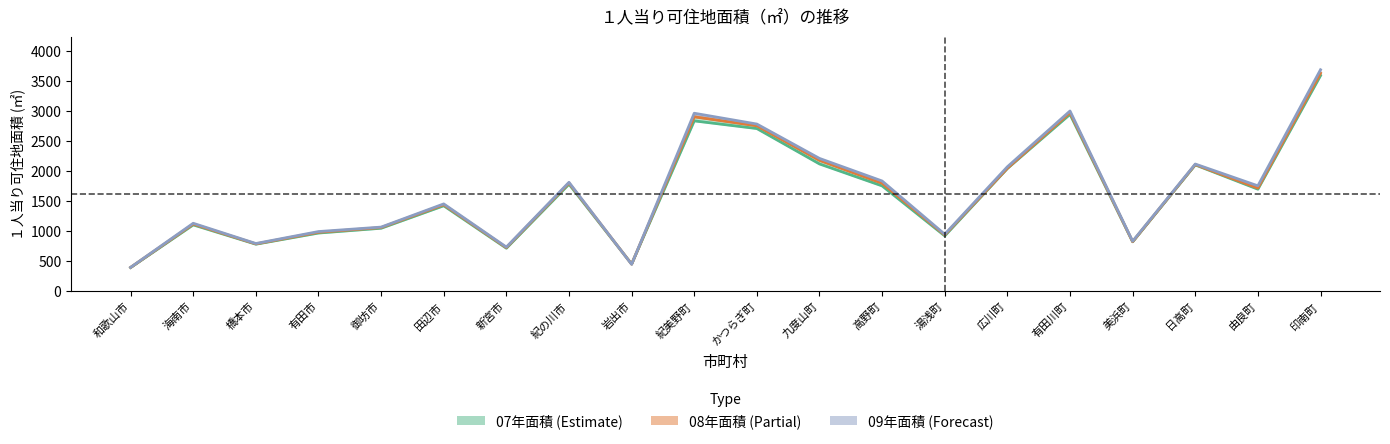

Reading left to right, list all the values displayed in this chart.

07年順位: 和歌山市=393.0	海南市=1104.0	橋本市=782.0	有田市=968.0	御坊市=1048.0	田辺市=1423.0	新宮市=715.0	紀の川市=1782.0	岩出市=452.0	紀美野町=2838.0	かつらぎ町=2710.0	九度山町=2120.0	高野町=1754.0	湯浅町=921.0	広川町=2045.0	有田川町=2947.0	美浜町=822.0	日高町=2104.0	由良町=1699.0	印南町=3593.0
08年順位: 和歌山市=394.5	海南市=1117.8	橋本市=787.4	有田市=980.7	御坊市=1059.6	田辺市=1440.0	新宮市=725.5	紀の川市=1801.8	岩出市=450.1	紀美野町=2905.1	かつらぎ町=2755.8	九度山町=2179.1	高野町=1798.2	湯浅町=936.6	広川町=2048.9	有田川町=2975.5	美浜町=824.4	日高町=2109.7	由良町=1716.8	印南町=3633.0
09年順位: 和歌山市=395.6	海南市=1130.7	橋本市=793.4	有田市=992.5	御坊市=1067.0	田辺市=1453.7	新宮市=734.1	紀の川市=1813.7	岩出市=446.9	紀美野町=2965.3	かつらぎ町=2784.9	九度山町=2212.2	高野町=1835.5	湯浅町=947.5	広川町=2072.8	有田川町=3002.5	美浜町=831.6	日高町=2118.2	由良町=1755.2	印南町=3690.3